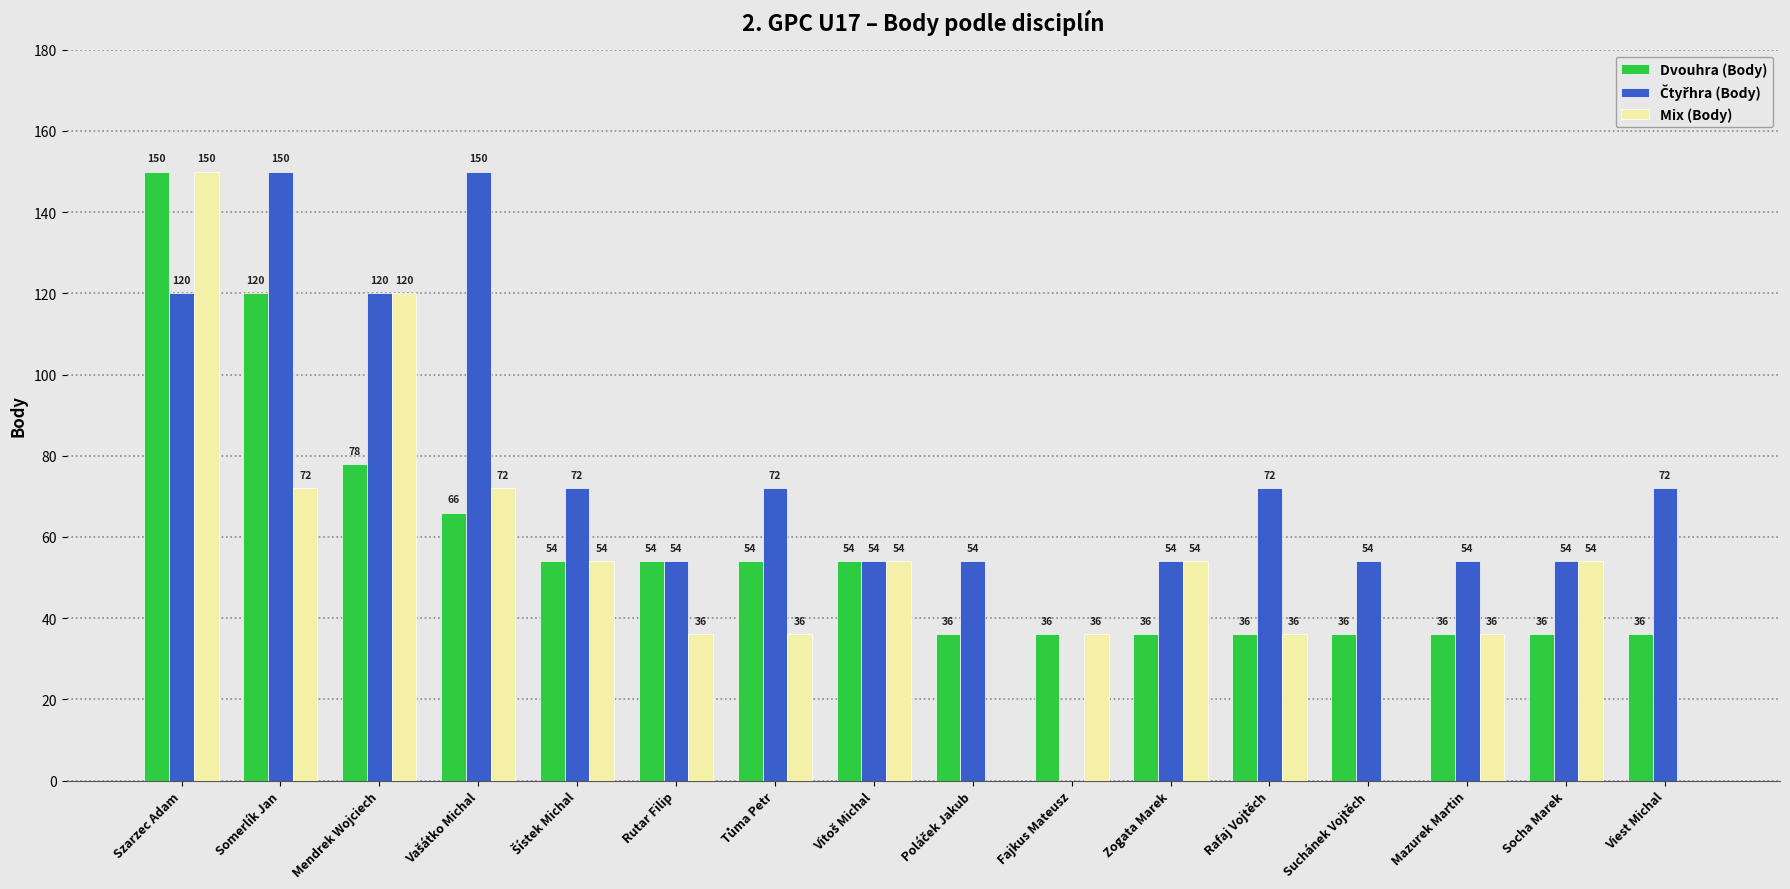

Is it true that Dvouhra (Body) equals 54 at Rutar Filip?

True